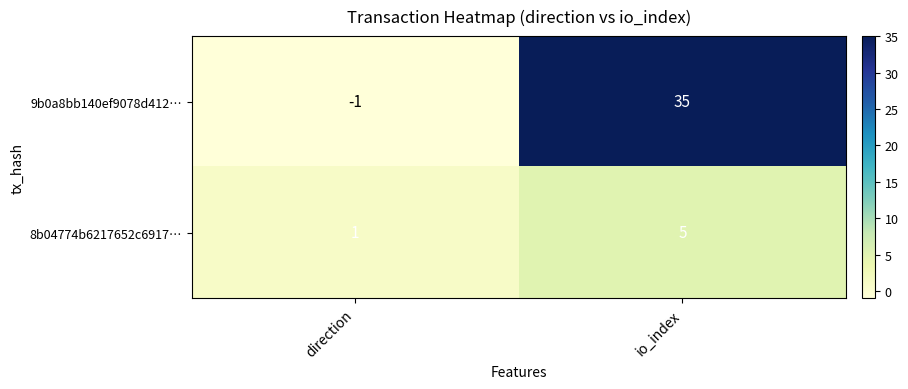

Rank the series by their maximum value, from highest to lowest.

9b0a8bb140ef9078d412…, 8b04774b6217652c6917…